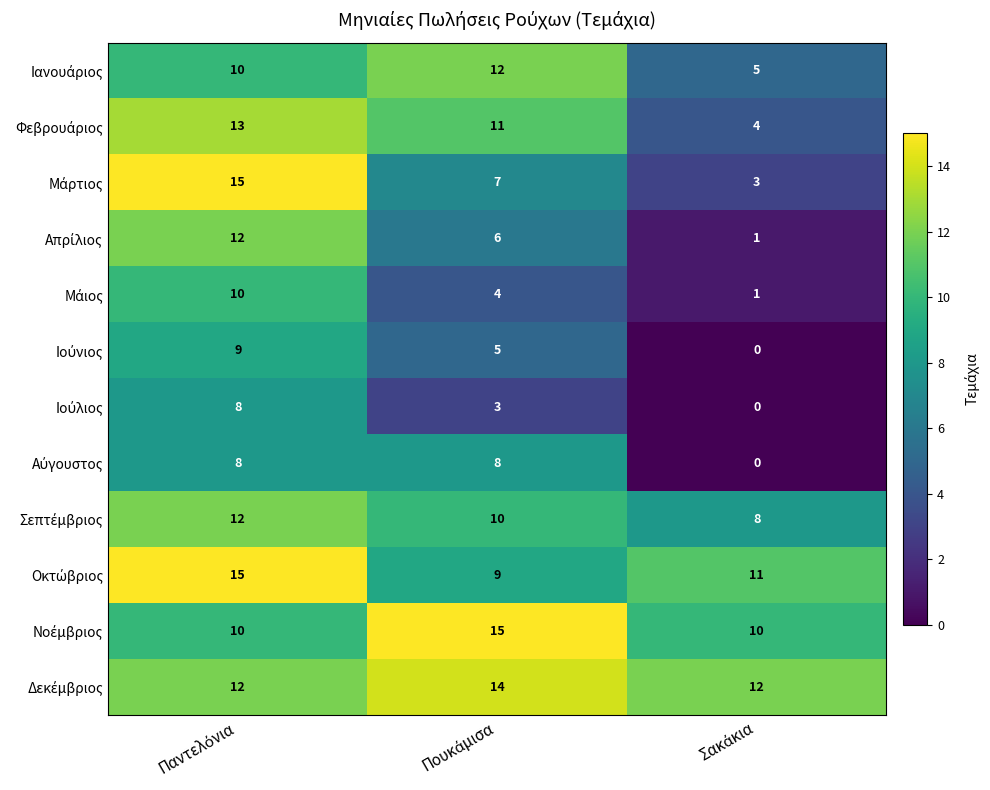

What is the maximum value shown in the chart?

15